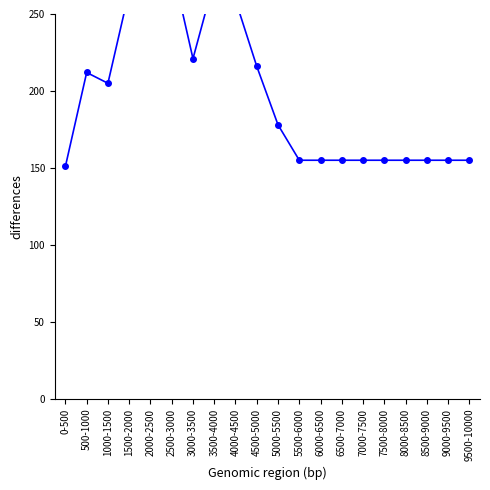

How many categories are shown in the chart?

20